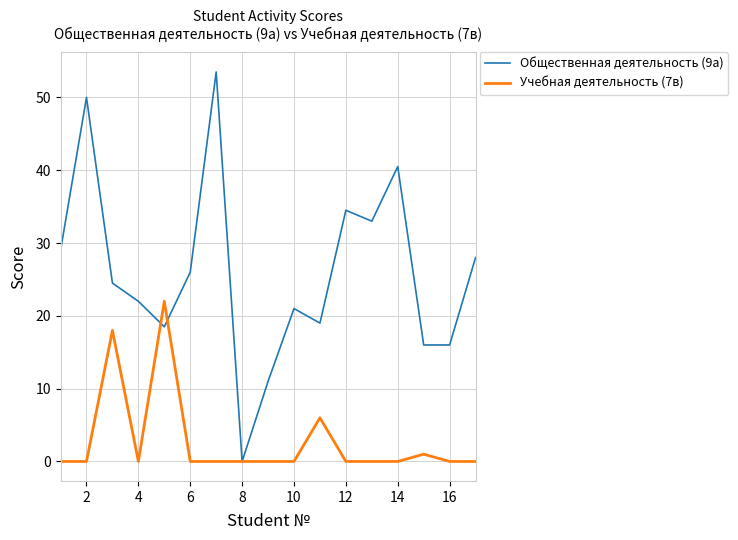

Which series has the widest spread of values?

Общественная деятельность (9а)